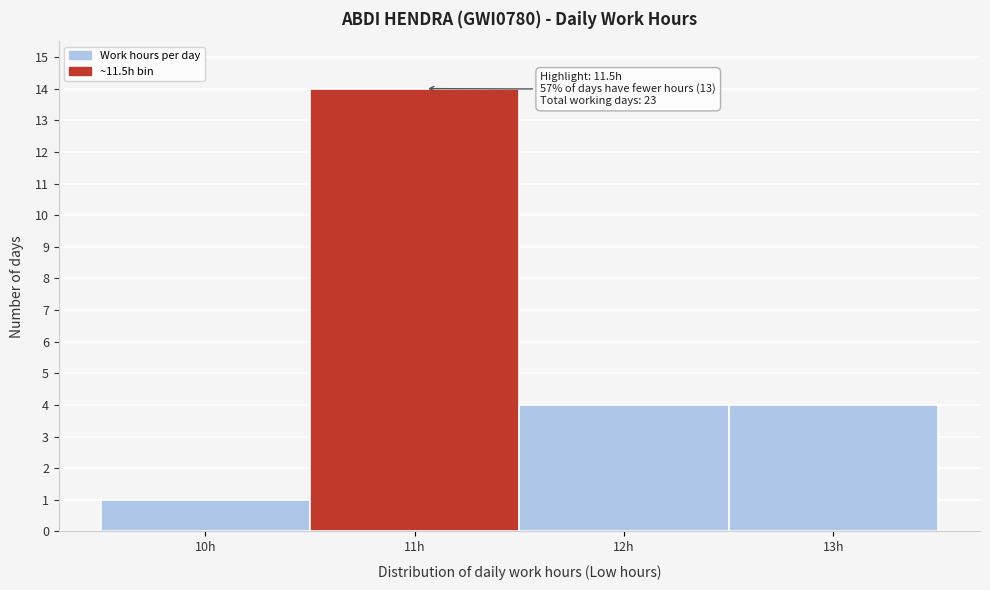

Reading left to right, list all the values displayed in this chart.

1	14	4	4